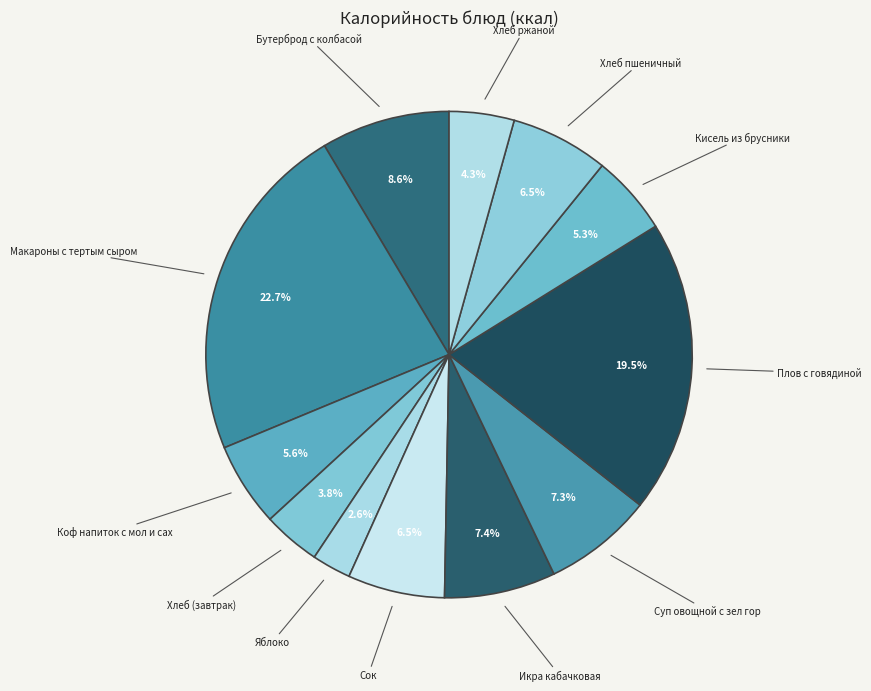

To the nearest percent, what portion does Коф напиток с мол и сах represent?

6%